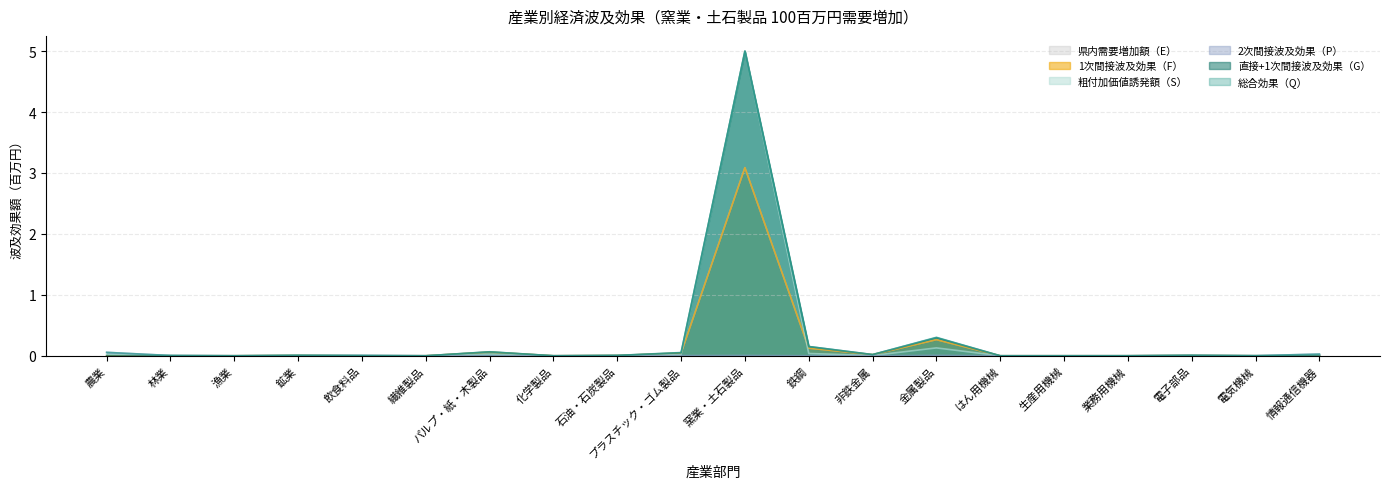

Reading left to right, what are all the values shown in this chart?

総合効果（Q）: 0.0	0.0	0.0	0.0	0.0	0.0	0.0	0.0	0.0	0.0	5.0	0.0	0.0	0.1	0.0	0.0	0.0	0.0	0.0	0.0
直接+1次間接波及効果（G）: 0.0	0.0	0.0	0.0	0.0	0.0	0.1	0.0	0.0	0.0	5.0	0.2	0.0	0.3	0.0	0.0	0.0	0.0	0.0	0.0
粗付加価値誘発額（S）: 0.1	0.0	0.0	0.0	0.0	0.0	0.1	0.0	0.0	0.1	5.0	0.2	0.0	0.3	0.0	0.0	0.0	0.0	0.0	0.0
1次間接波及効果（F）: 0.0	0.0	0.0	0.0	0.0	0.0	0.1	0.0	0.0	0.0	3.1	0.1	0.0	0.3	0.0	0.0	0.0	0.0	0.0	0.0
2次間接波及効果（P）: 0.1	0.0	0.0	0.0	0.0	0.0	0.0	0.0	0.0	0.0	0.0	0.0	0.0	0.0	0.0	0.0	0.0	0.0	0.0	0.0
県内需要増加額（E）: 0.0	0.0	0.0	0.0	0.0	0.0	0.1	0.0	0.0	0.0	3.1	0.1	0.0	0.3	0.0	0.0	0.0	0.0	0.0	0.0